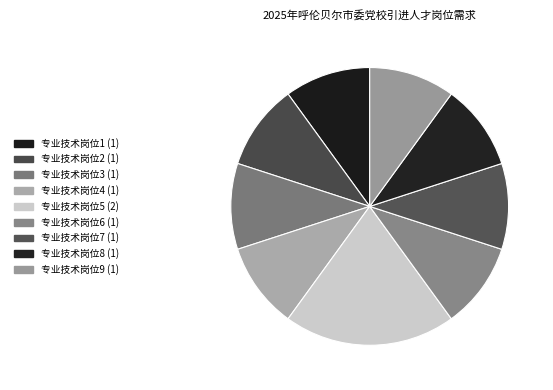

To the nearest percent, what is the difference between the largest and smallest slice percentages?

10%